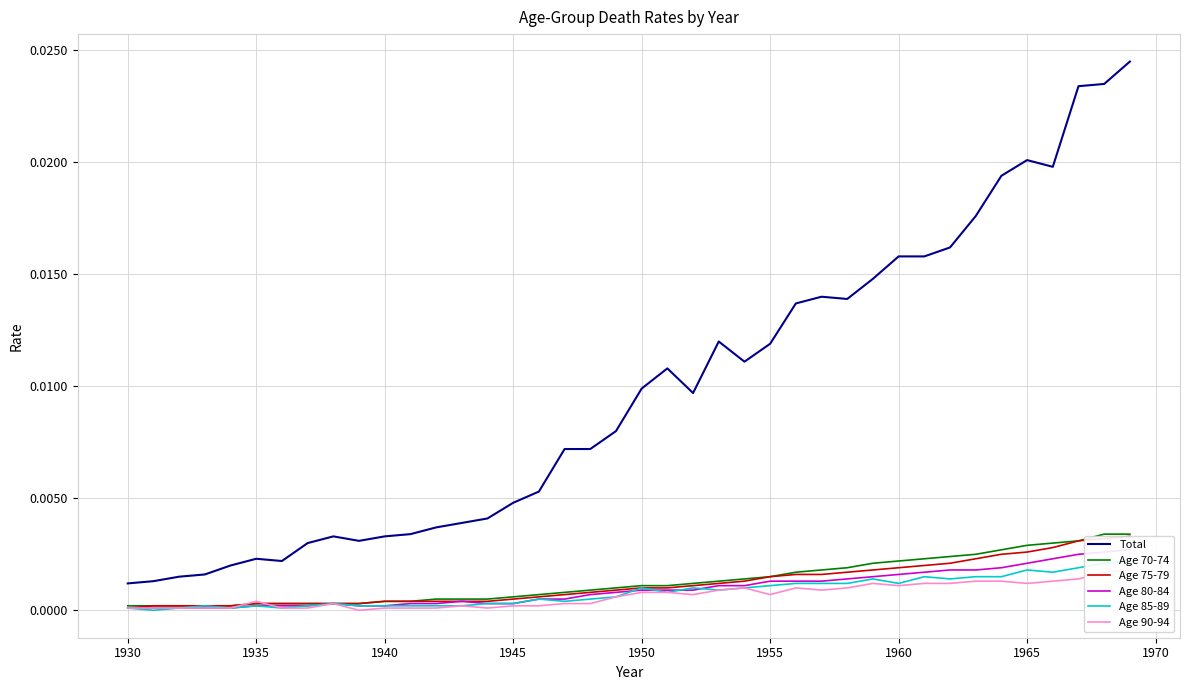

How many intersections are there between Age 70-74 and Age 90-94?

2